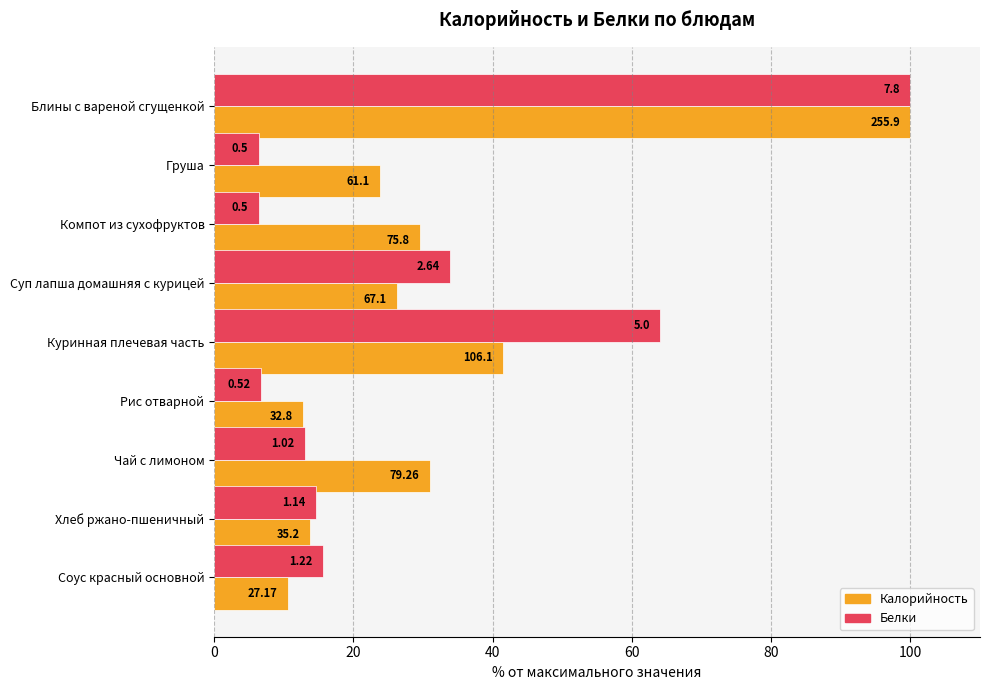

What are all the series names shown in the legend?

Калорийность, Белки